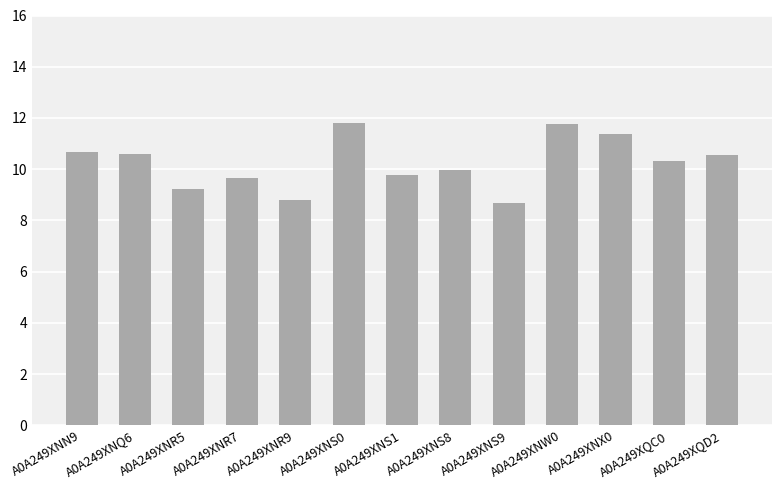

Which label corresponds to the smallest value in the chart?

A0A249XNS9